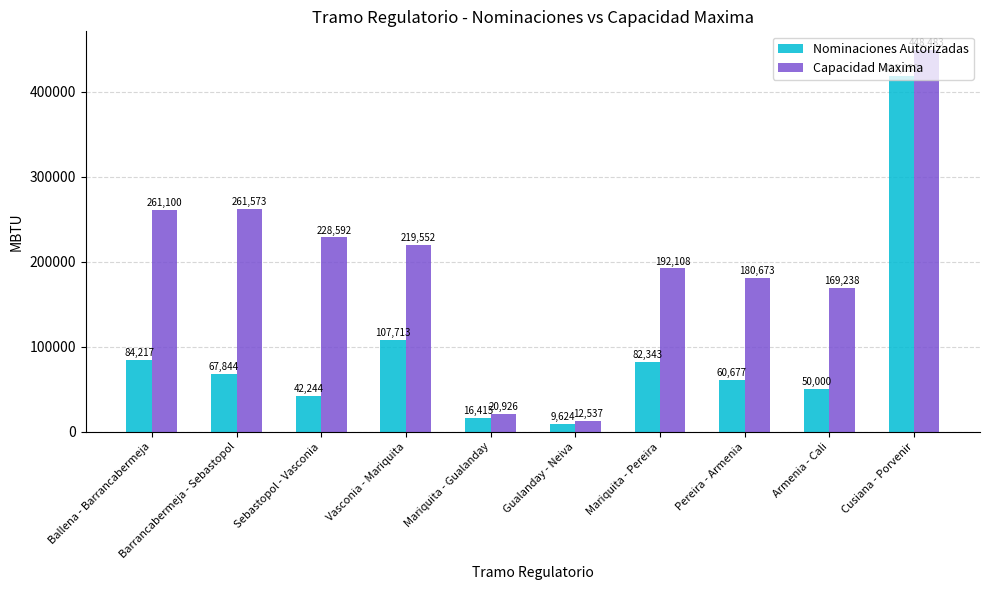

List the series in order of their overall mean, lowest first.

Nominaciones Autorizadas, Capacidad Maxima